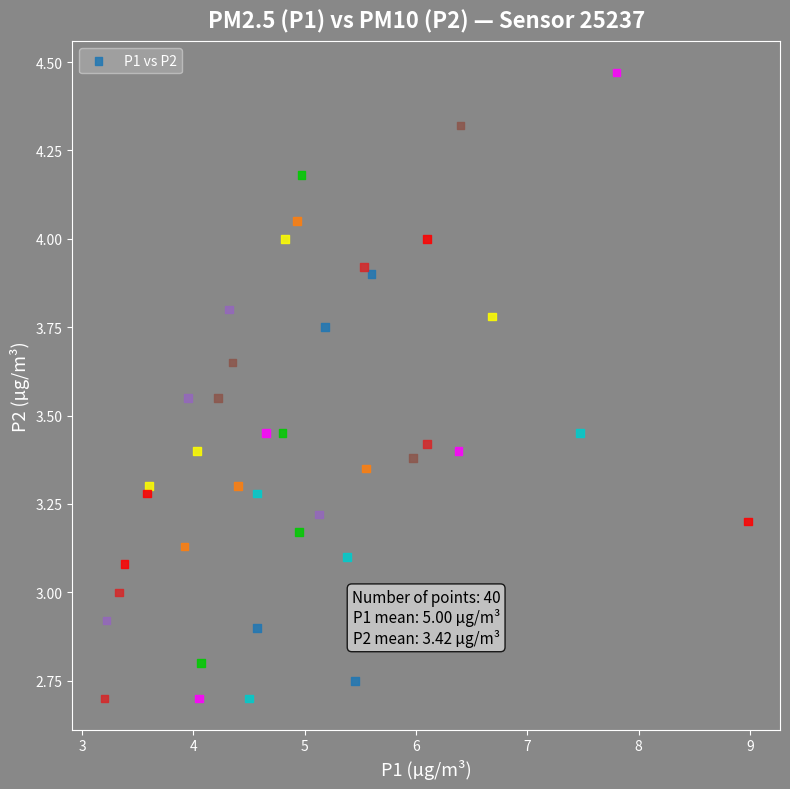

Count the number of points in this scatter plot.

40